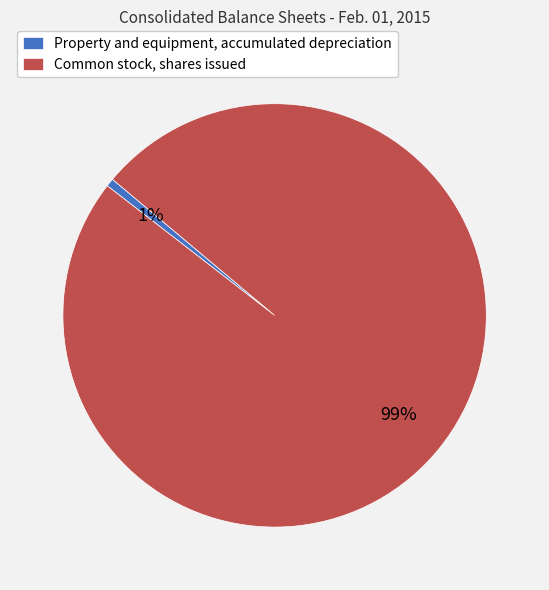

Which category has the smallest portion of the pie?

Property and equipment, accumulated depreciation